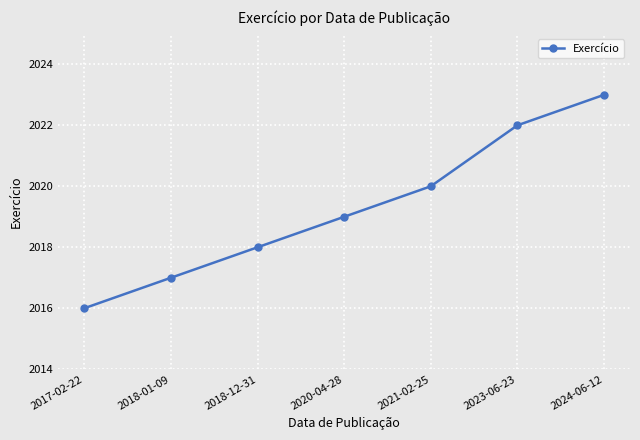

What is the label of the 7th point from the right?

2017-02-22